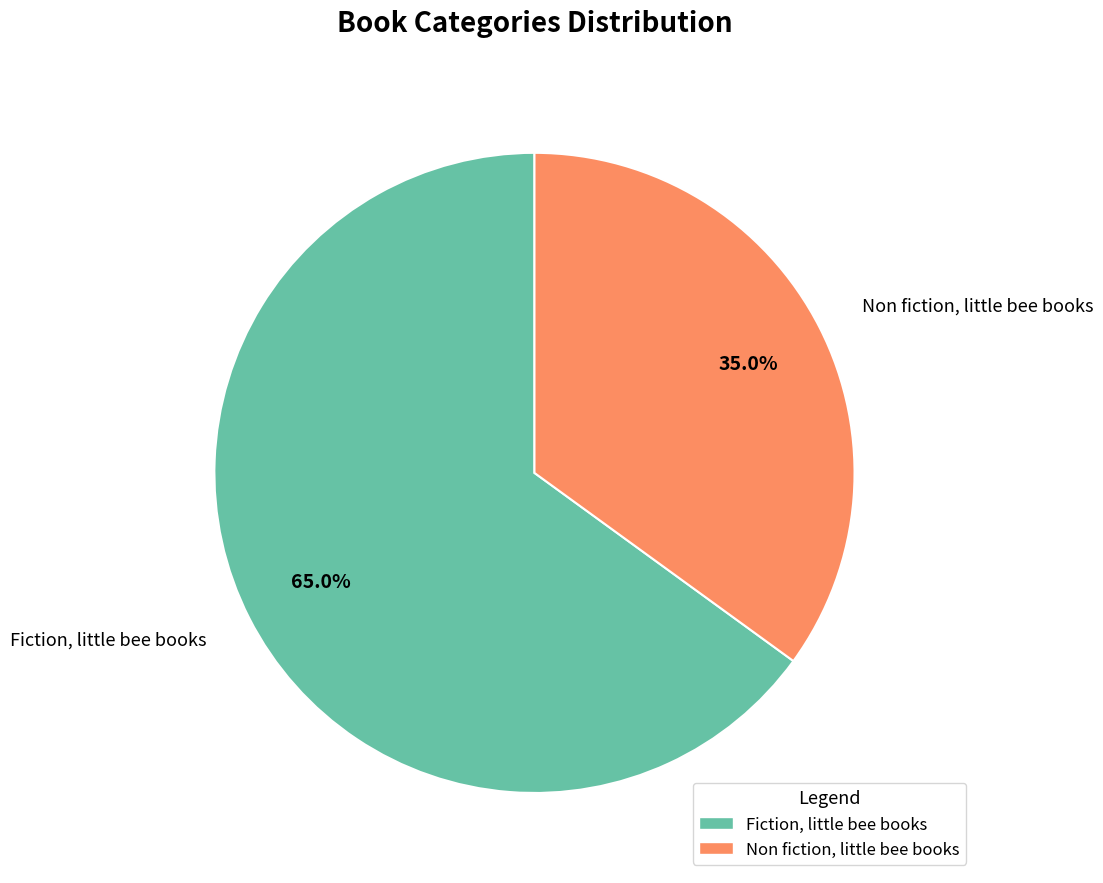

The Fiction, little bee books slice represents 78% of the pie. True or false?

False